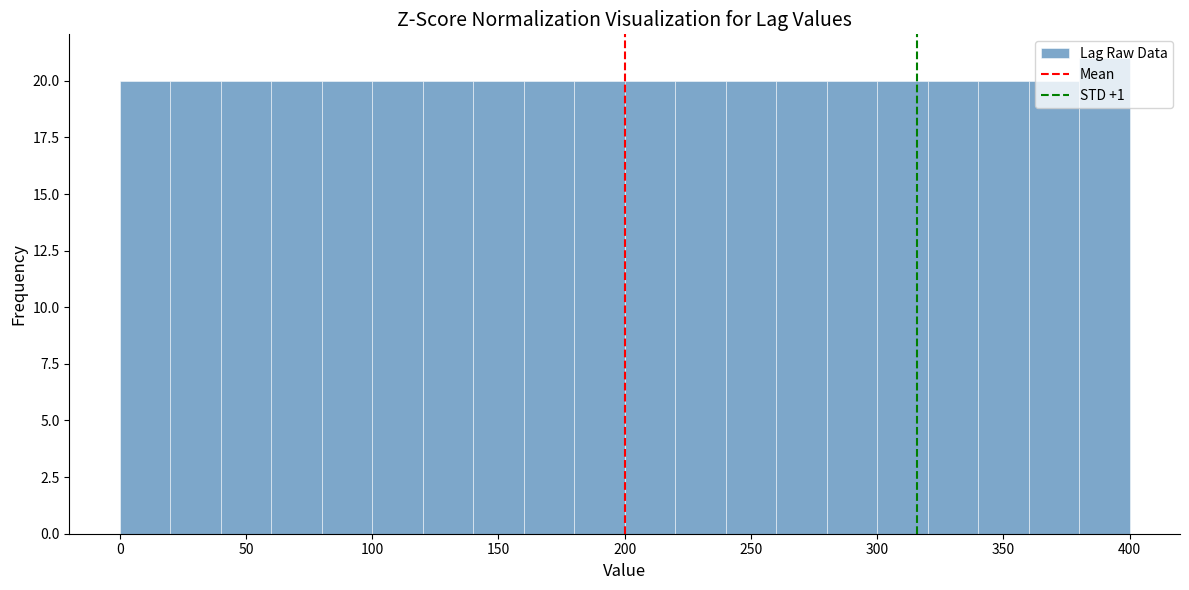

Reading left to right, list every bar in this chart as the range it spans on the x-axis followed by its height. The values are not printed on the chart, so give them approximately, as read against the axis.

0 to 20: 20
20 to 40: 20
40 to 60: 20
60 to 80: 20
80 to 100: 20
100 to 120: 20
120 to 140: 20
140 to 160: 20
160 to 180: 20
180 to 200: 20
200 to 220: 20
220 to 240: 20
240 to 260: 20
260 to 280: 20
280 to 300: 20
300 to 320: 20
320 to 340: 20
340 to 360: 20
360 to 380: 20
380 to 400: 21